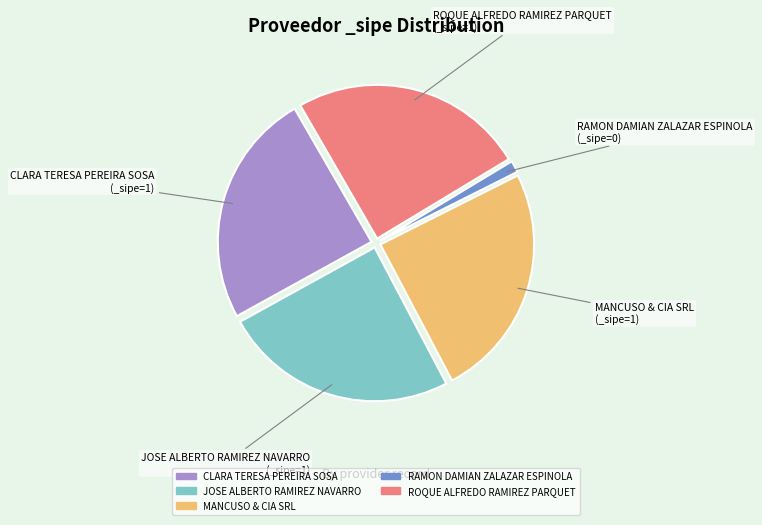

Approximately how many times larger is the value at CLARA TERESA PEREIRA SOSA compared to ROQUE ALFREDO RAMIREZ PARQUET?

1.0